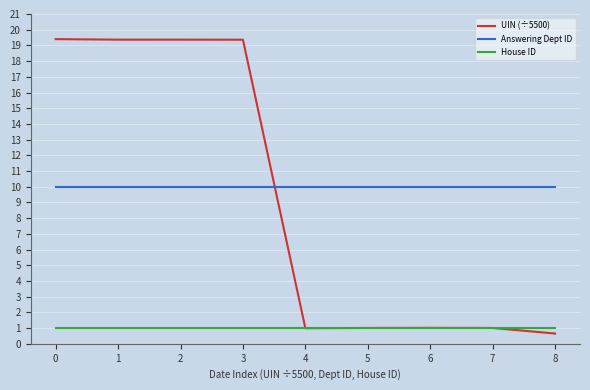

Reading left to right, transcribe all the data shown in this chart.

UIN (÷5500): 0=19.4	1=19.4	2=19.4	3=19.4	4=1.0	5=1.0	6=1.0	7=1.0	8=0.7
Answering Dept ID: 0=10.0	1=10.0	2=10.0	3=10.0	4=10.0	5=10.0	6=10.0	7=10.0	8=10.0
House ID: 0=1.0	1=1.0	2=1.0	3=1.0	4=1.0	5=1.0	6=1.0	7=1.0	8=1.0